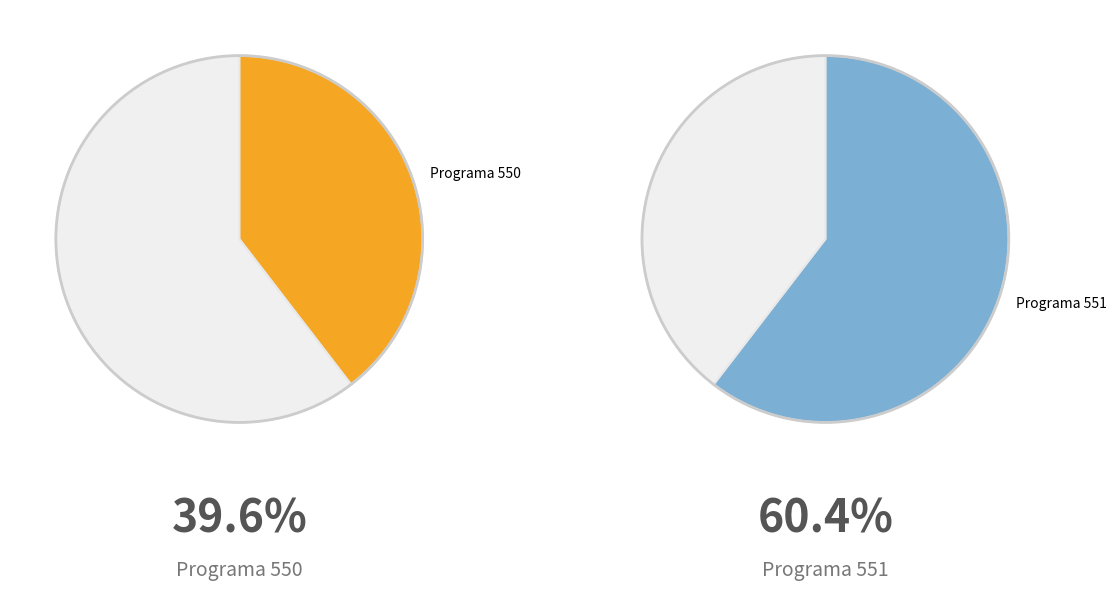

Is 551 the majority of the pie?

Yes